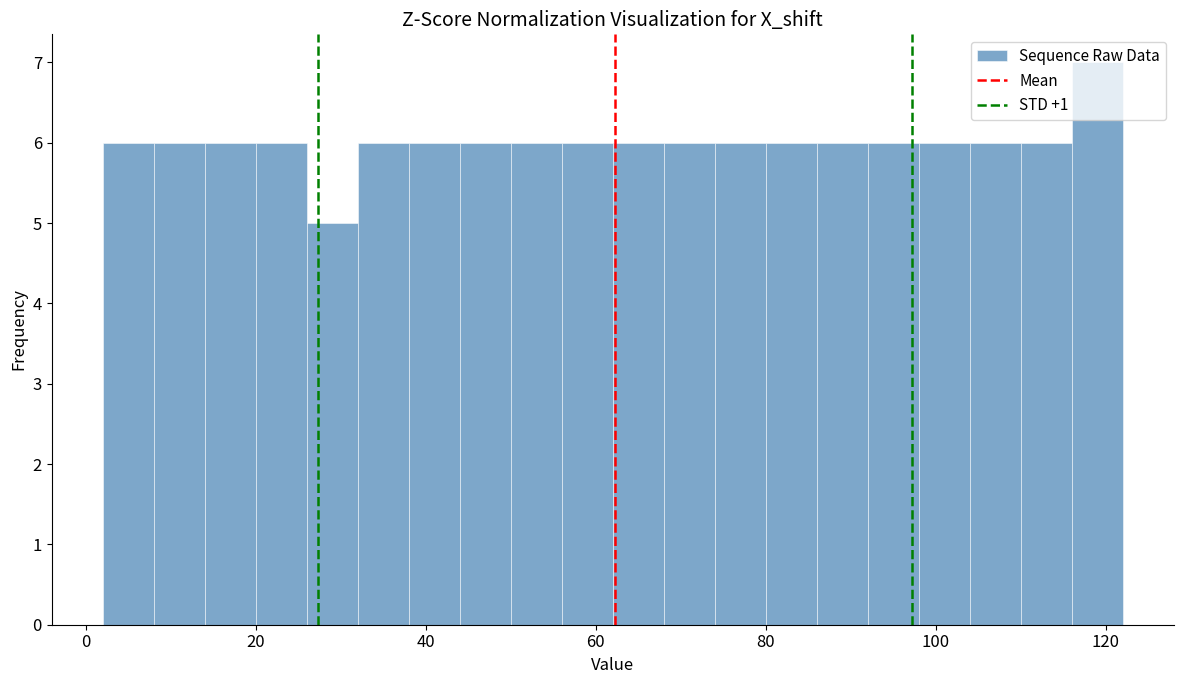

Read against the x-axis, roughly where is the centre of the tallest bar?

120